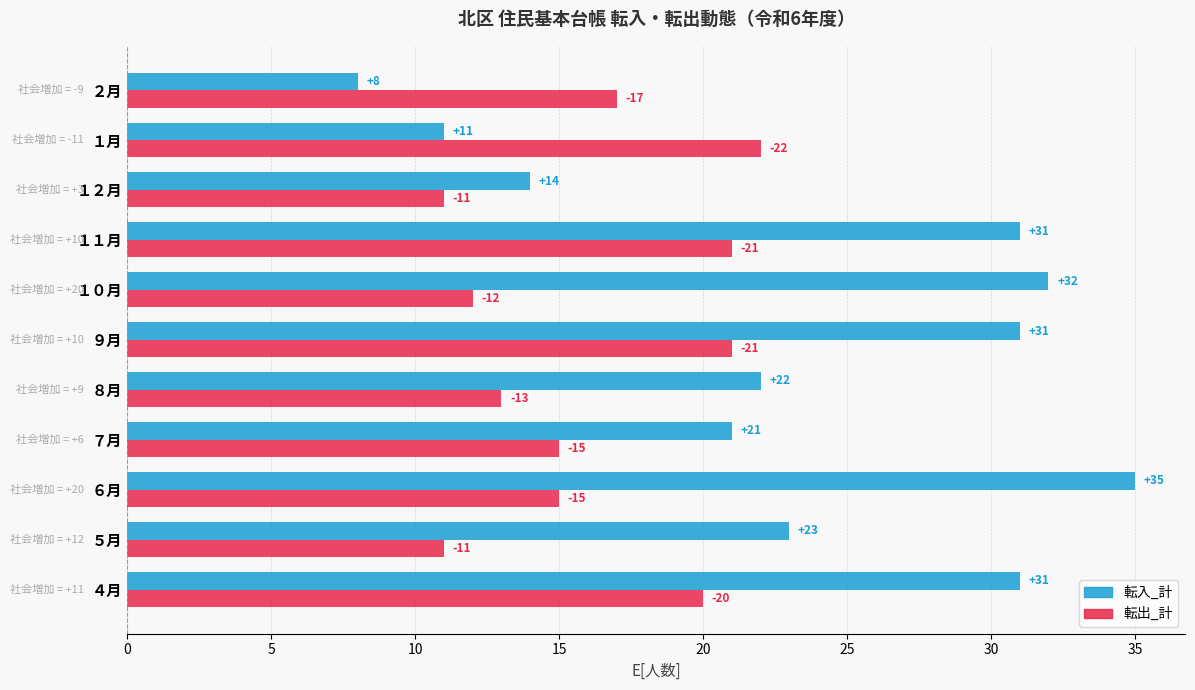

Is it true that 転入_計 equals 21 at ７月?

True